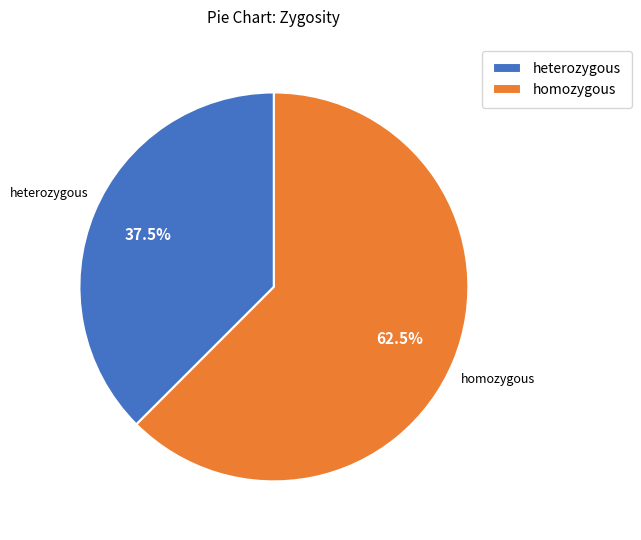

Which category has the smallest portion of the pie?

heterozygous